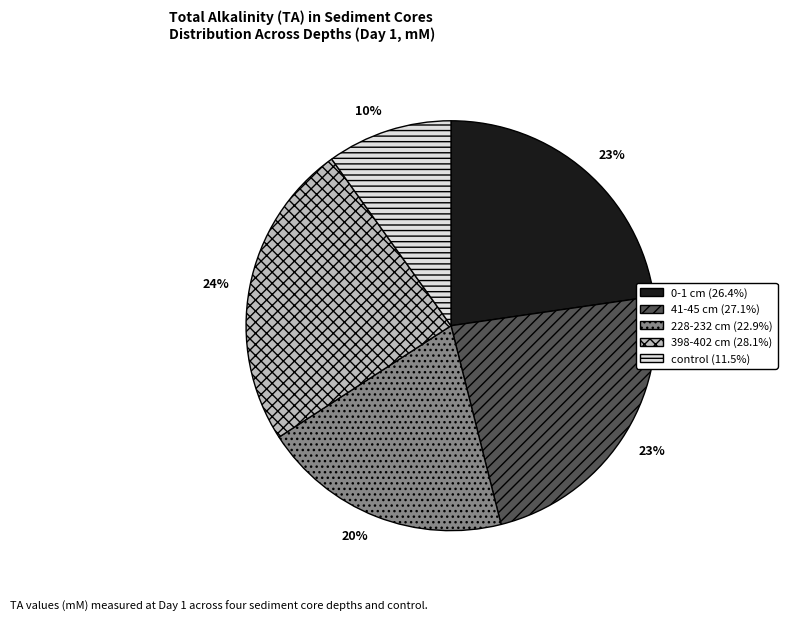

Approximately how many times larger is the value at 0-1 cm (26.4%) compared to control (11.5%)?

2.3